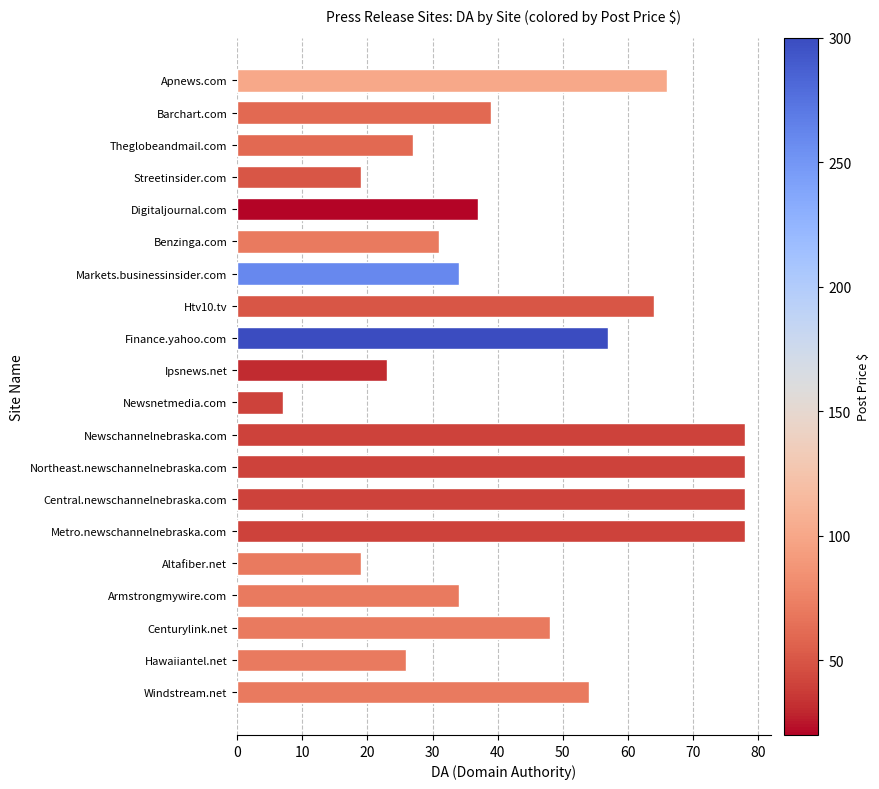

How many data points does each series have?

20